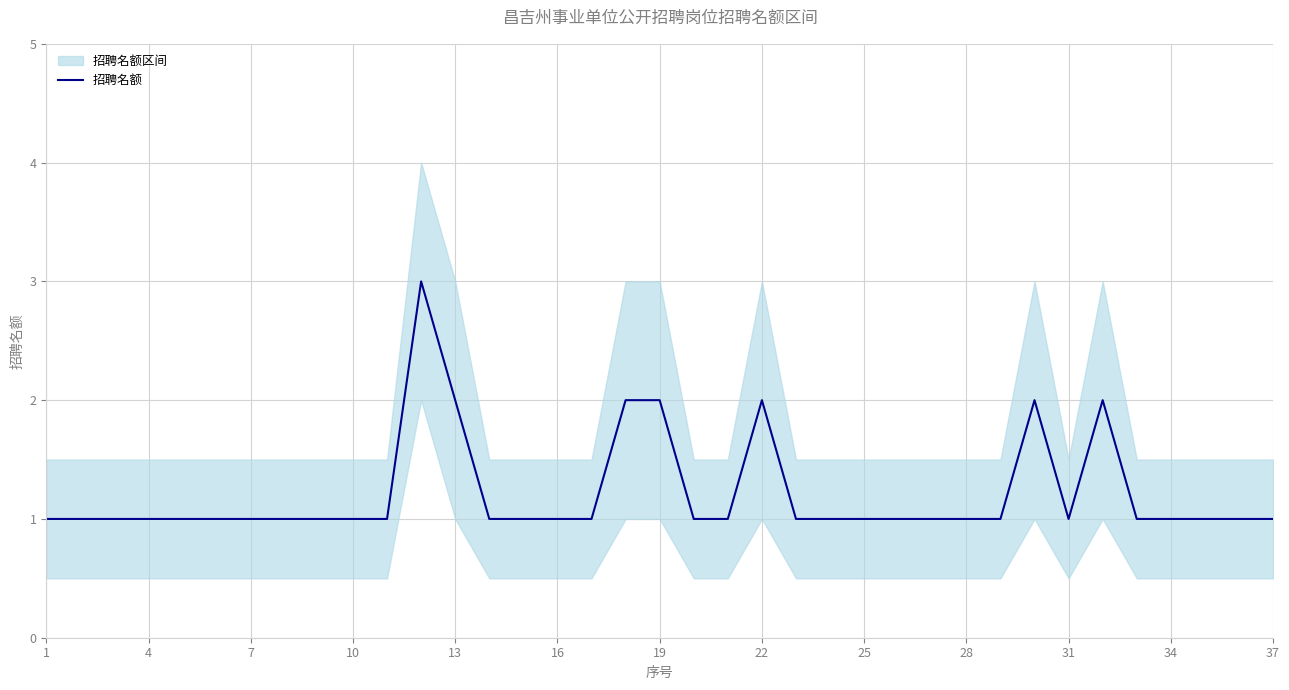

Is it true that 招聘名额 equals 0 at 37?

False